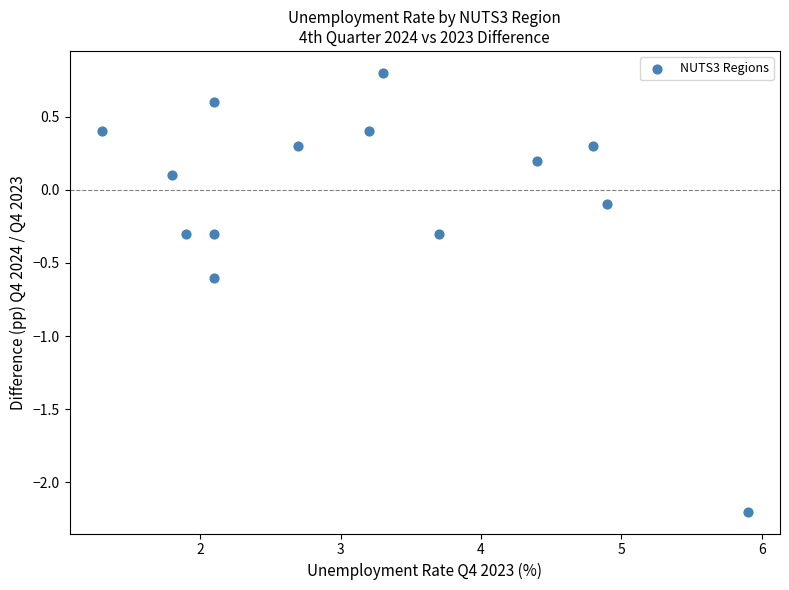

What is the range of Y values (max minus min)?

3.0